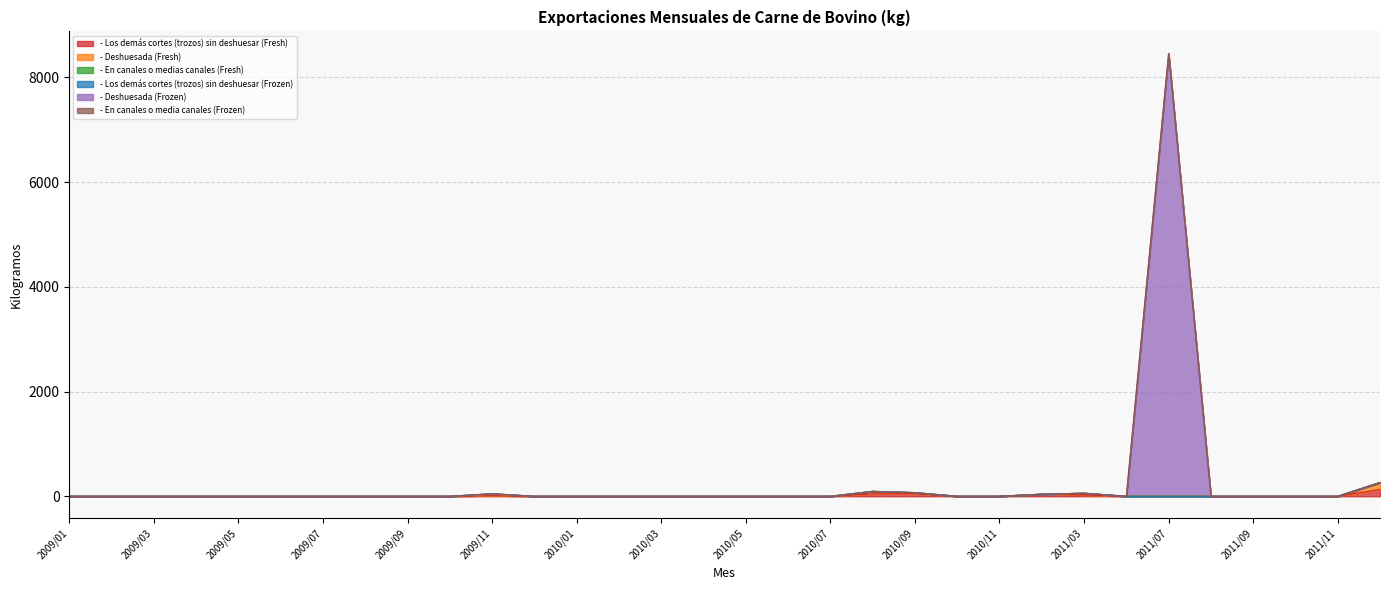

Which category has the lowest value in the - Los demás cortes (trozos) sin deshuesar (Fresh) series?

2009/01